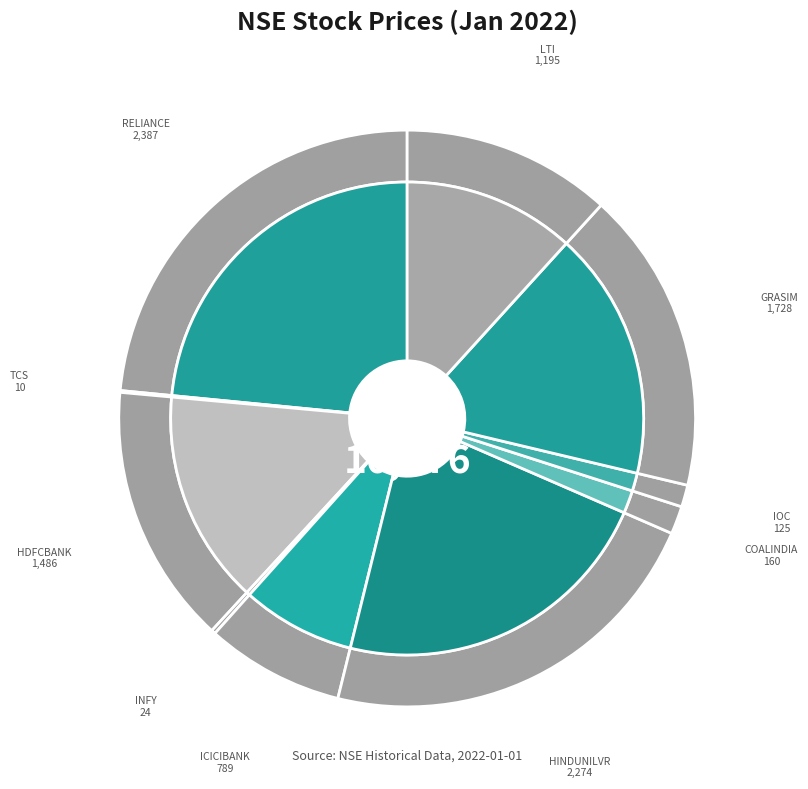

Which slice is the largest?

RELIANCE